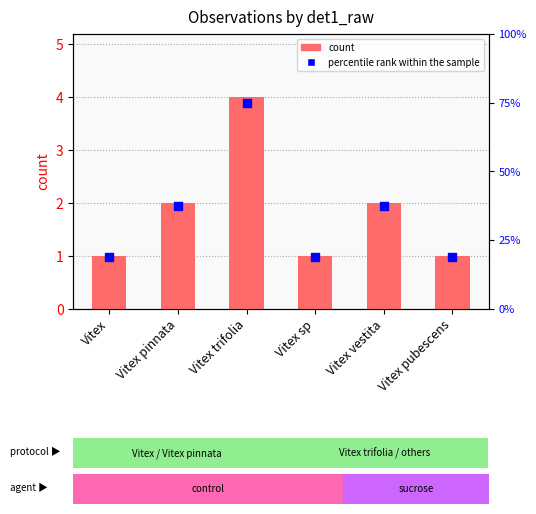

Is the value of percentile rank within the sample at Vitex pinnata greater than the value of count at Vitex vestita?

Yes